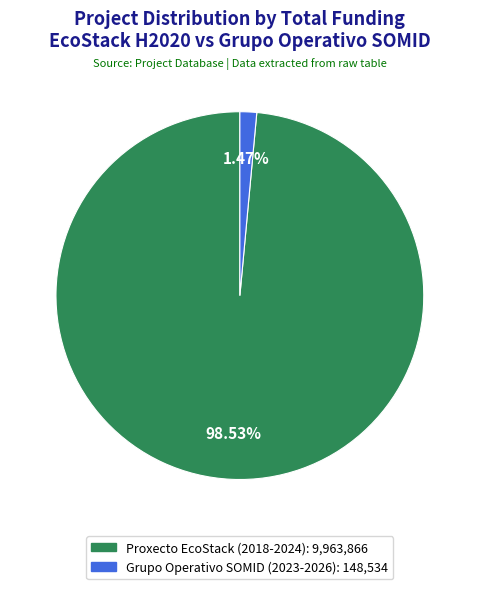

Rank the categories by value from lowest to highest.

Grupo Operativo SOMID (2023-2026), Proxecto EcoStack (2018-2024)